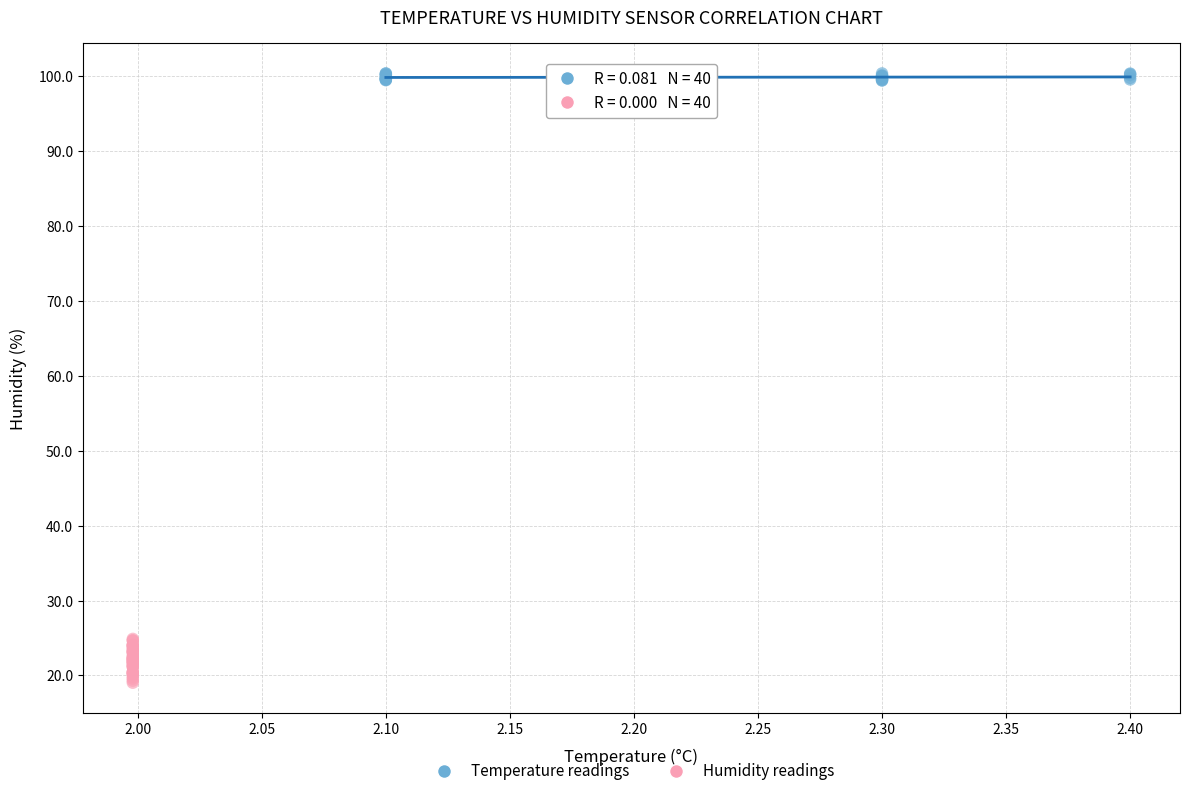

Which series has the largest Y range (max minus min)?

Humidity readings